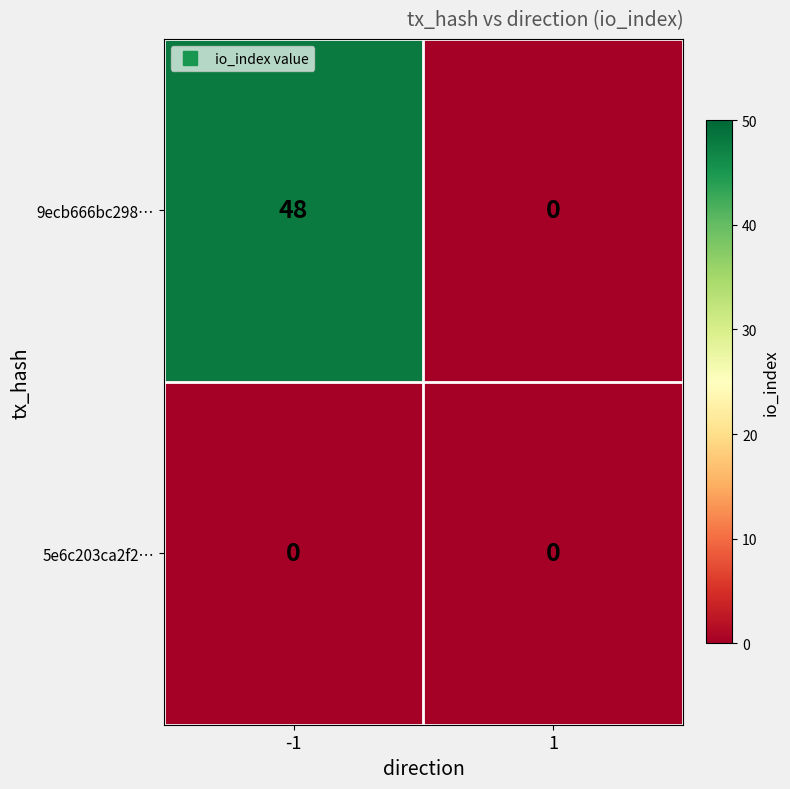

Reading left to right, list all the values displayed in this chart.

9ecb666bc298…: -1=48	1=0
5e6c203ca2f2…: -1=0	1=0